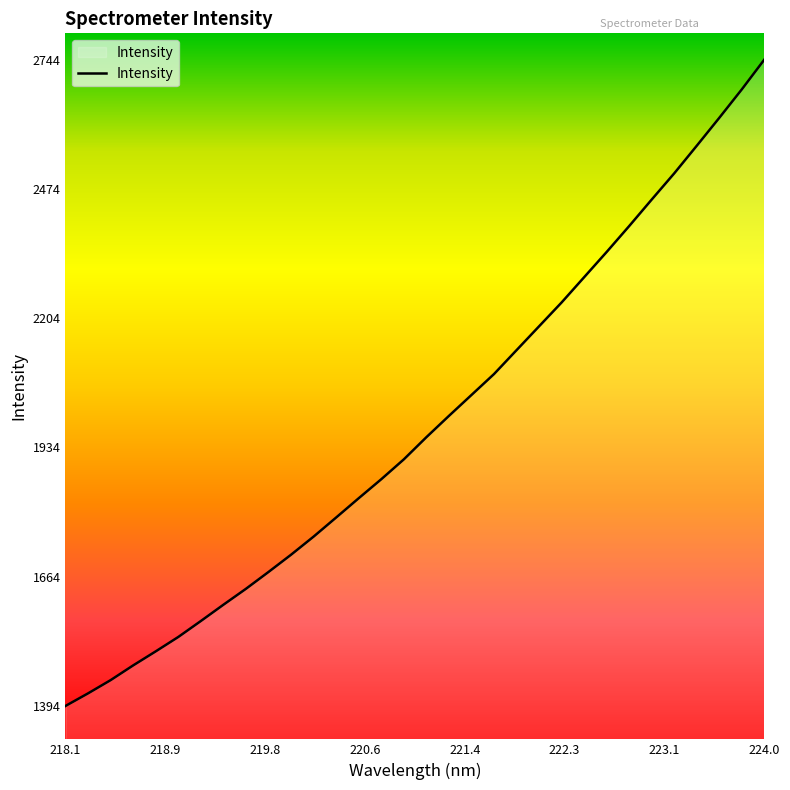

What is the difference between the maximum and minimum values?

1349.9